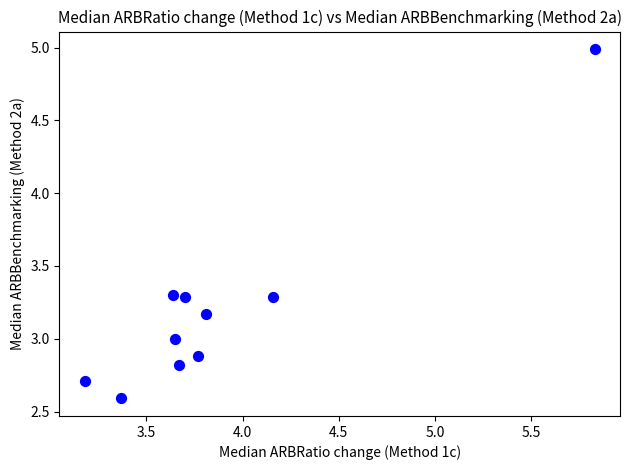

What is the range of Y values (max minus min)?

2.4